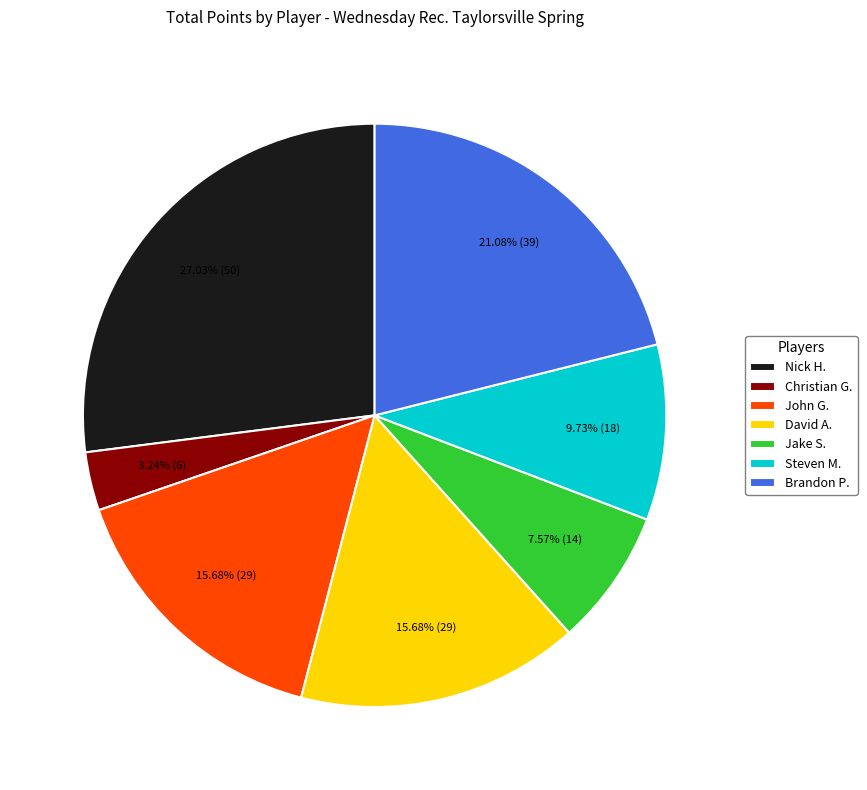

Is there a majority slice in this chart?

No